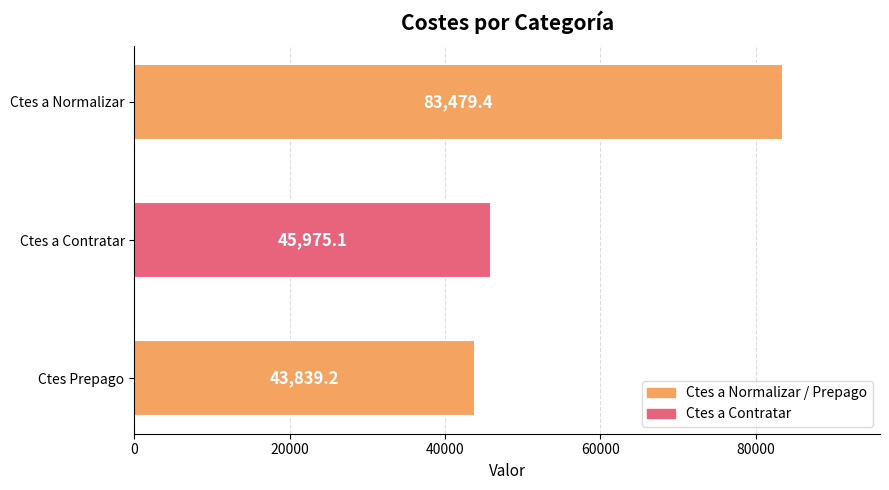

Does the chart contain any negative values?

No